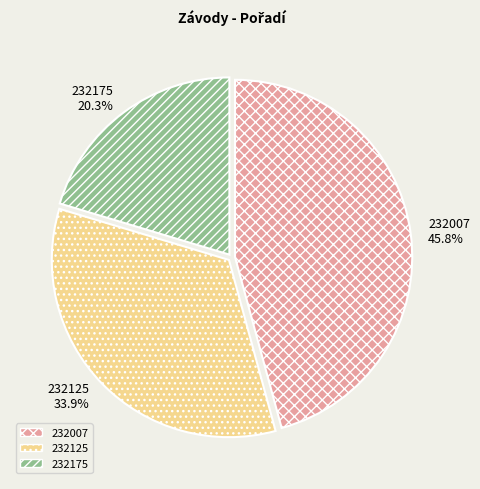

What is the total percentage of 232007 and 232125?

79.7%